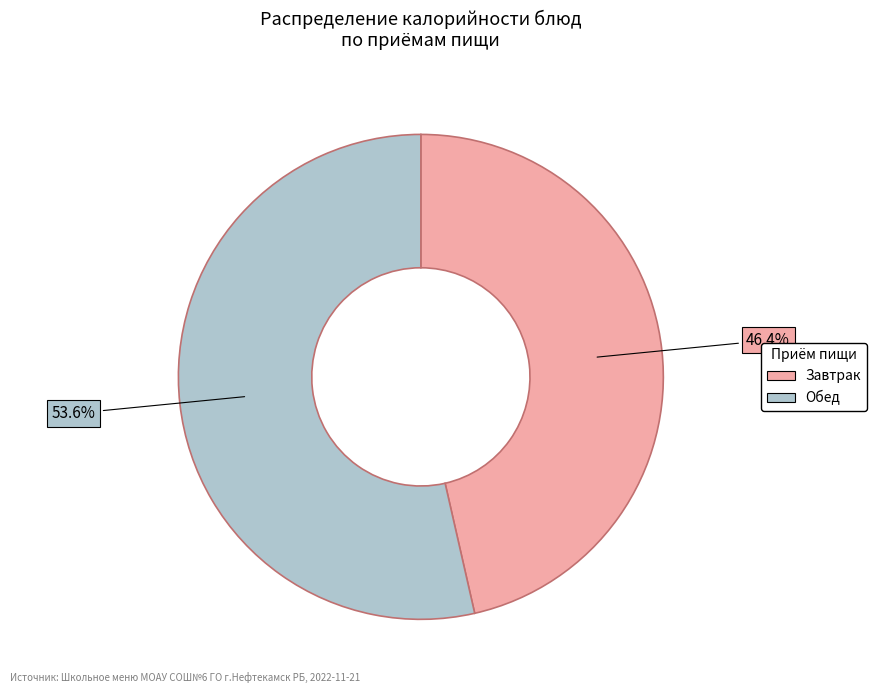

Is there any slice that represents more than half of the pie?

Yes